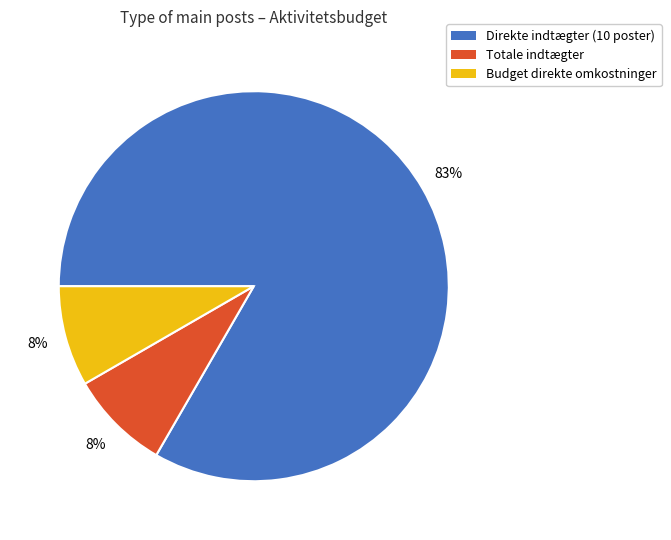

Is there a majority slice in this chart?

Yes